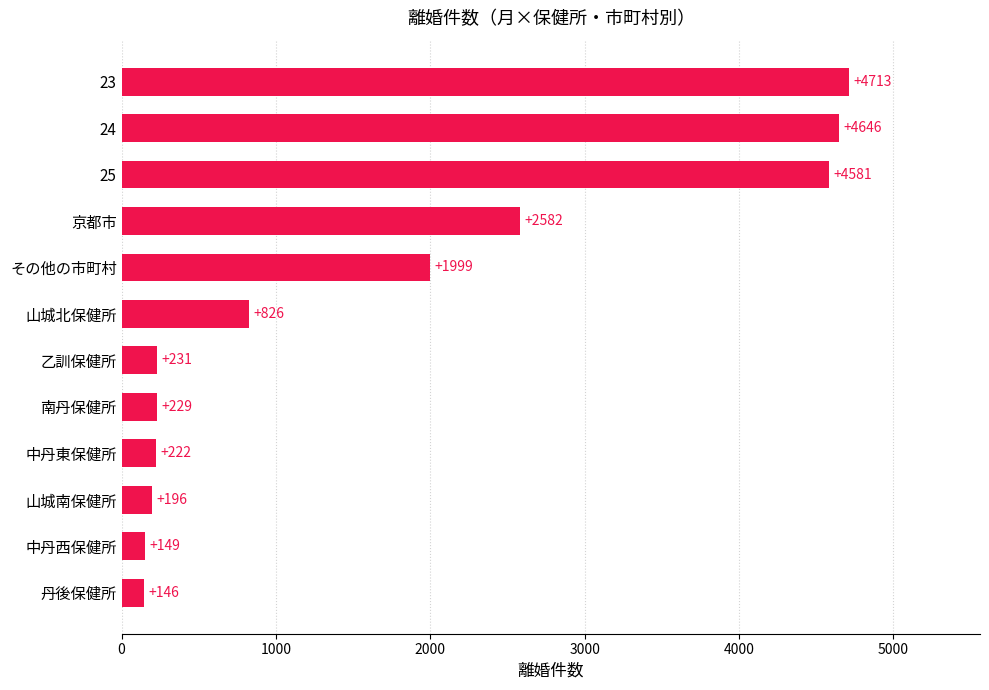

What is the change in value from 中丹西保健所 to 乙訓保健所?

+82